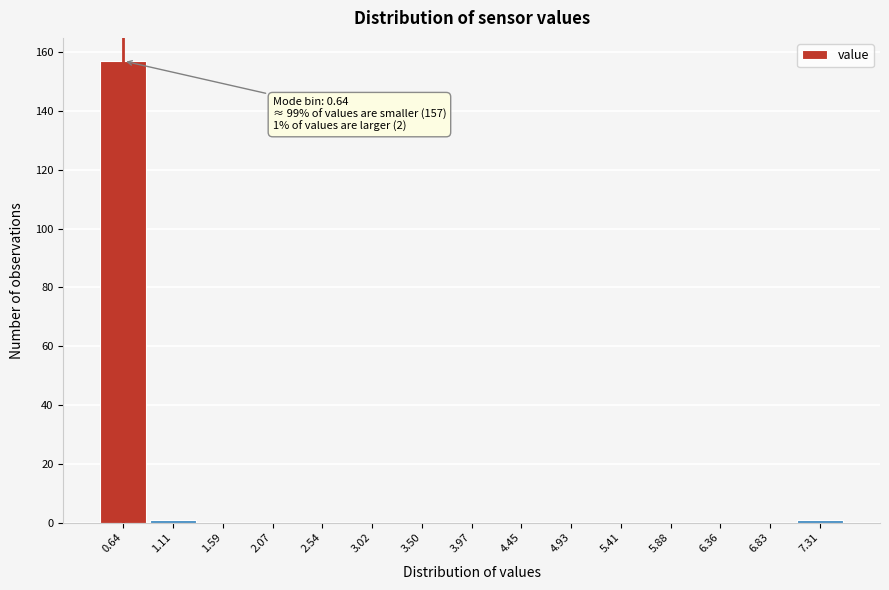

Over which range of the x-axis is the bar tallest?

0.40 to 0.90